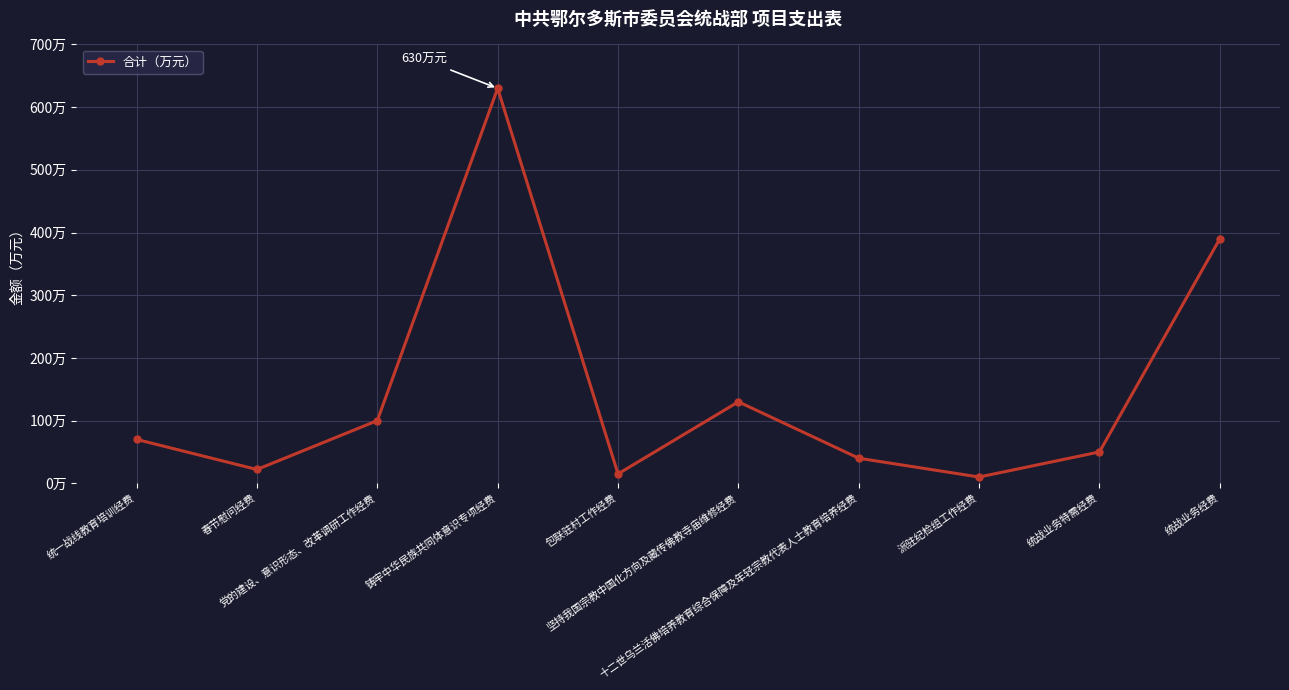

Rank the categories by value from highest to lowest.

铸牢中华民族共同体意识专项经费, 统战业务经费, 坚持我国宗教中国化方向及藏传佛教寺庙维修经费, 党的建设、意识形态、改革调研工作经费, 统一战线教育培训经费, 统战业务特需经费, 十二世乌兰活佛培养教育综合保障及年轻宗教代表人士教育培养经费, 春节慰问经费, 包联驻村工作经费, 派驻纪检组工作经费